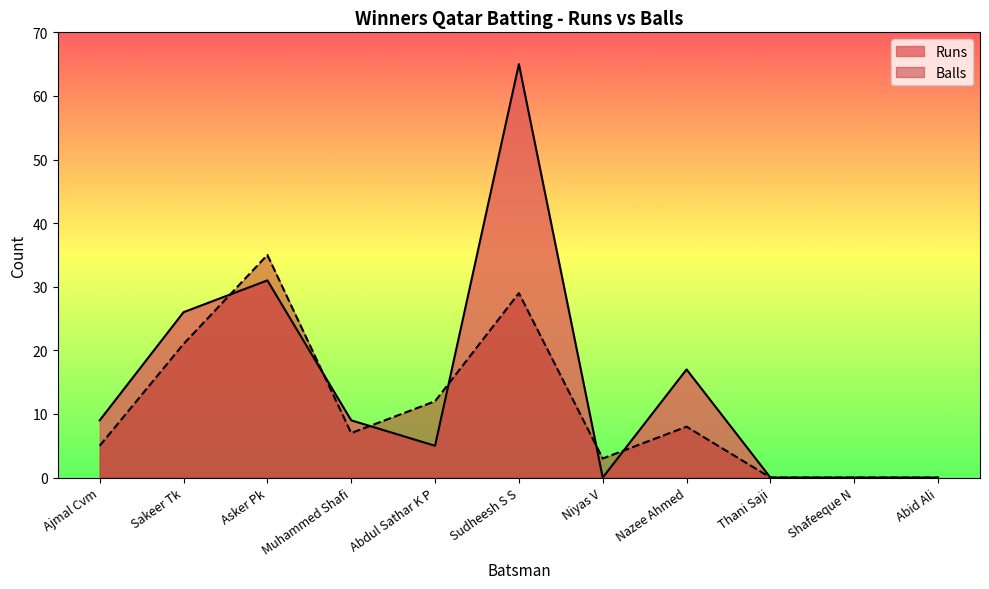

Where is Runs nearest to the value 32?

Asker Pk